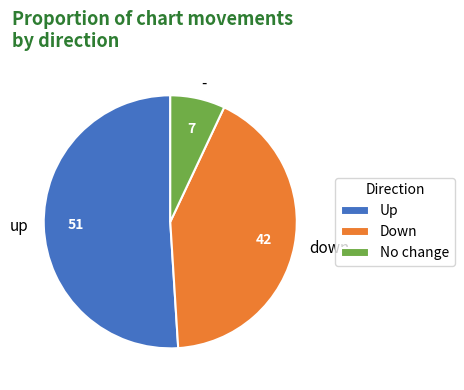

True or false: up accounts for 51% of the total.

True